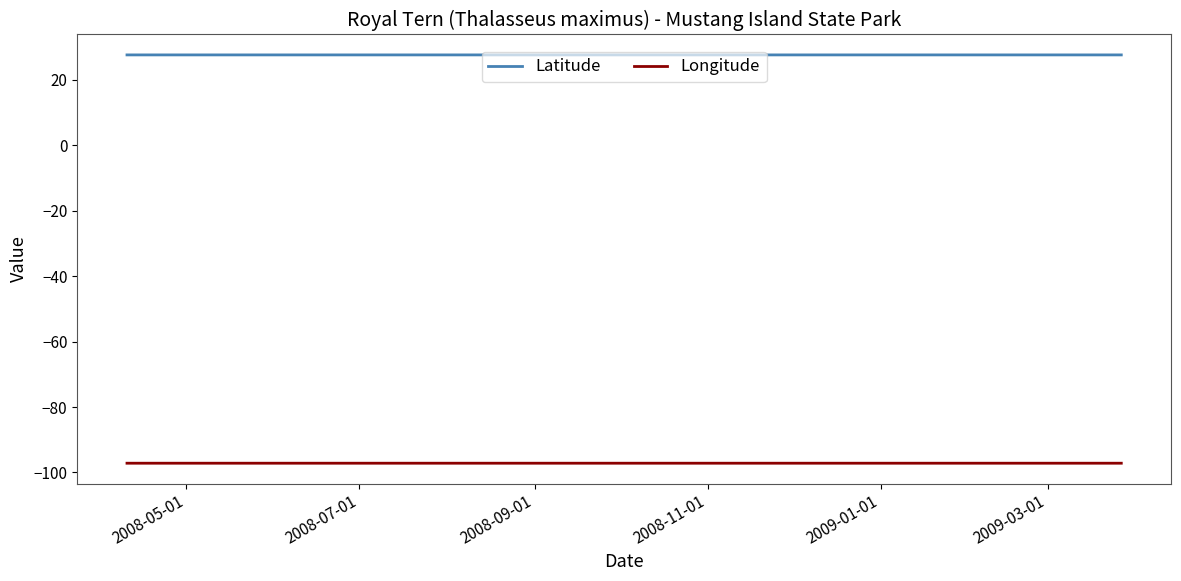

How many lines are shown in the chart?

2